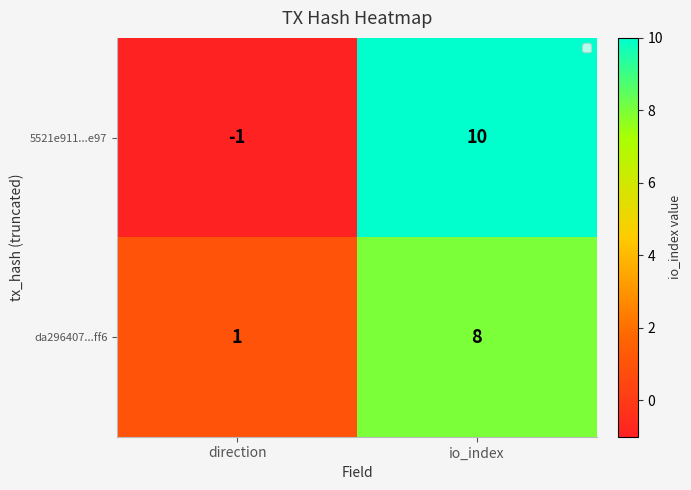

What is the difference between the maximum and minimum values in the 5521e911...e97 series?

11